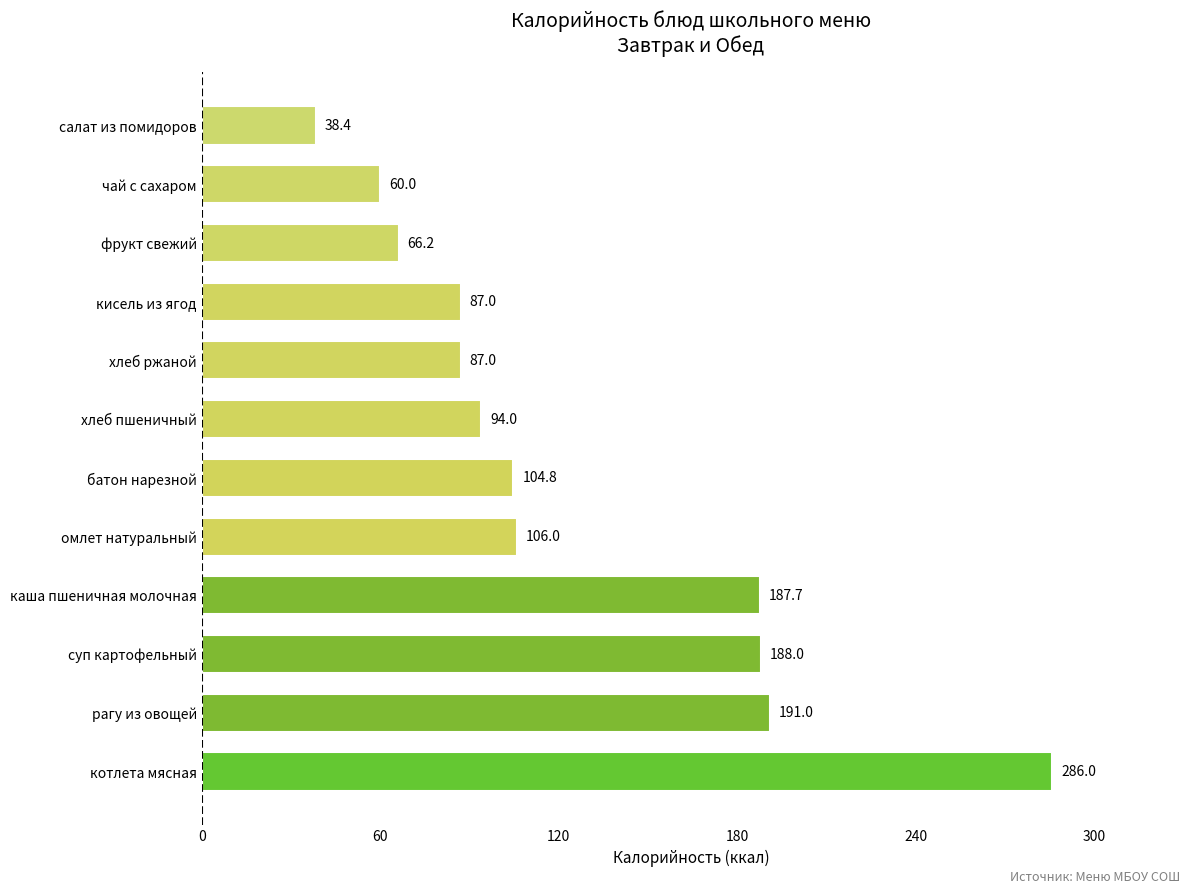

How many data points are above 104?

6